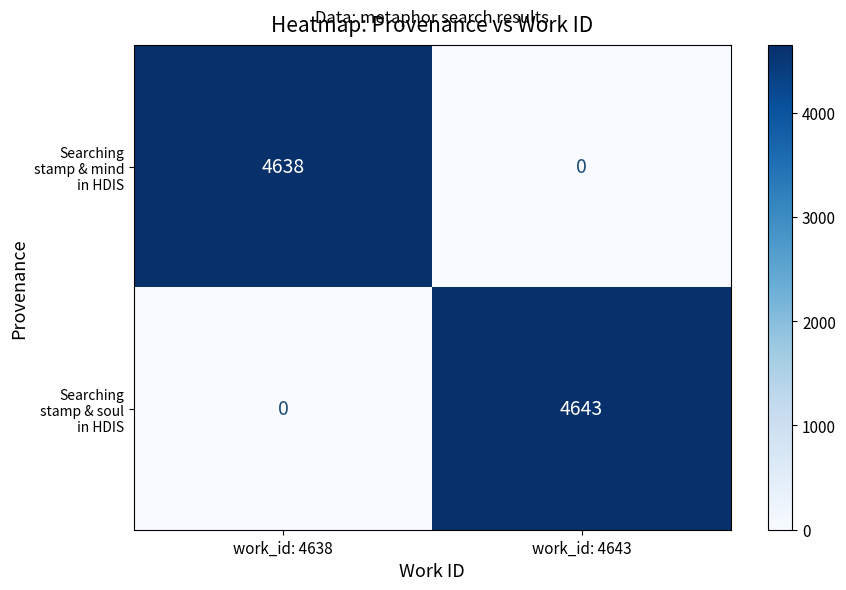

What is the greatest value displayed?

4643